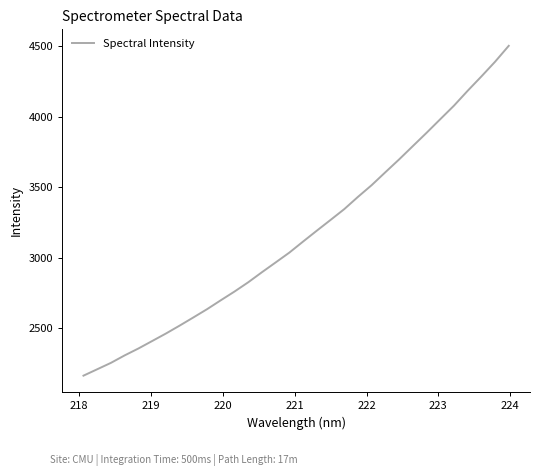

What is the minimum value shown in the chart?

2165.5